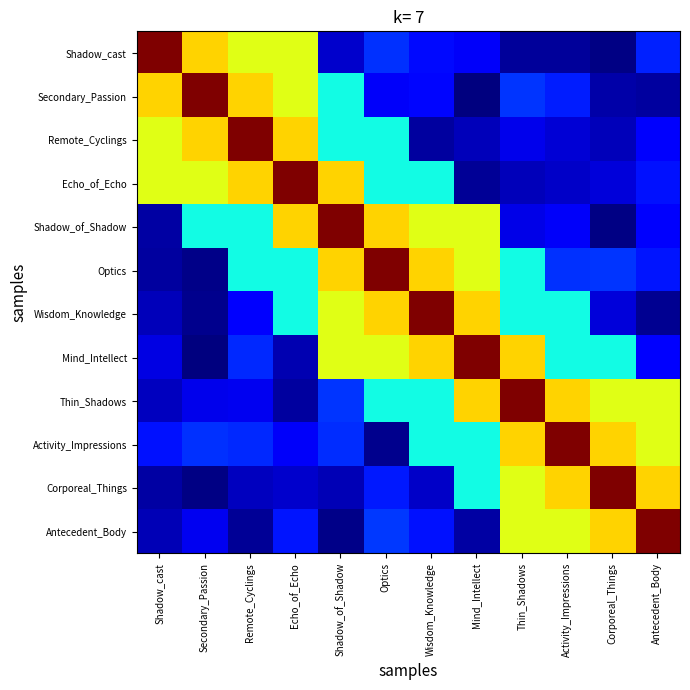

Rank the series by their maximum value, from lowest to highest.

Shadow_cast, Secondary_Passion, Remote_Cyclings, Echo_of_Echo, Shadow_of_Shadow, Optics, Wisdom_Knowledge, Mind_Intellect, Thin_Shadows, Activity_Impressions, Corporeal_Things, Antecedent_Body